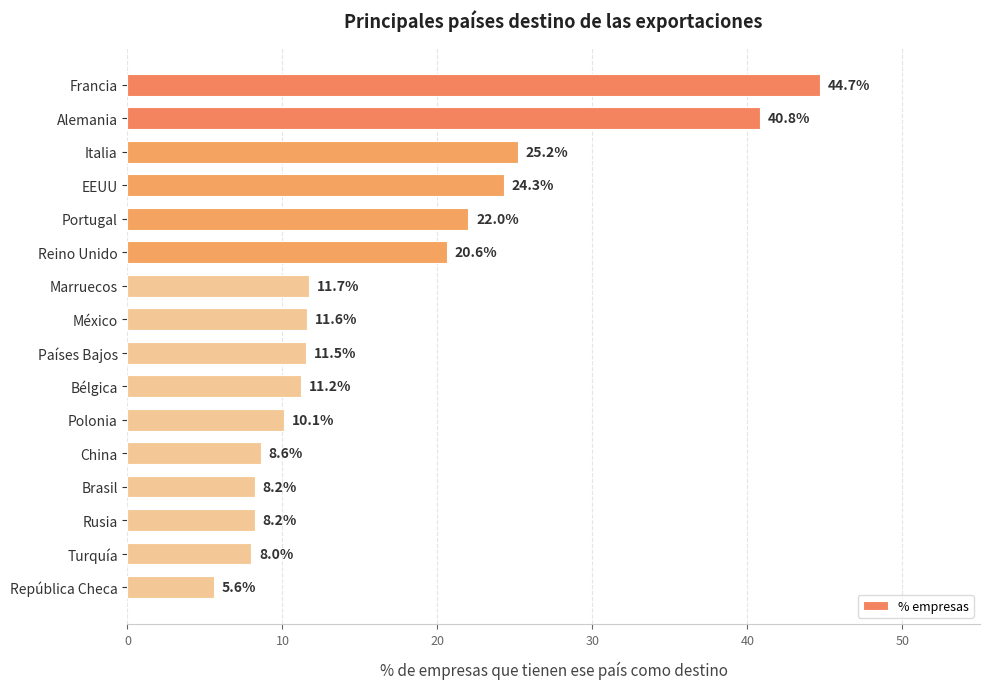

The value at República Checa is 8.4. True or false?

False